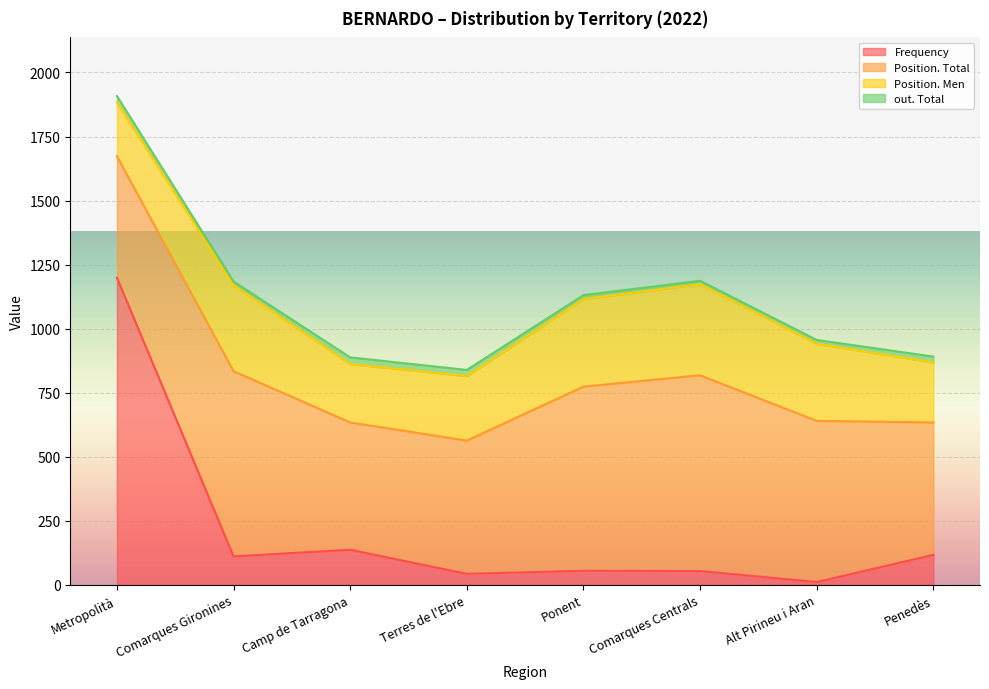

At which category is the sum across all series the highest?

Metropolità